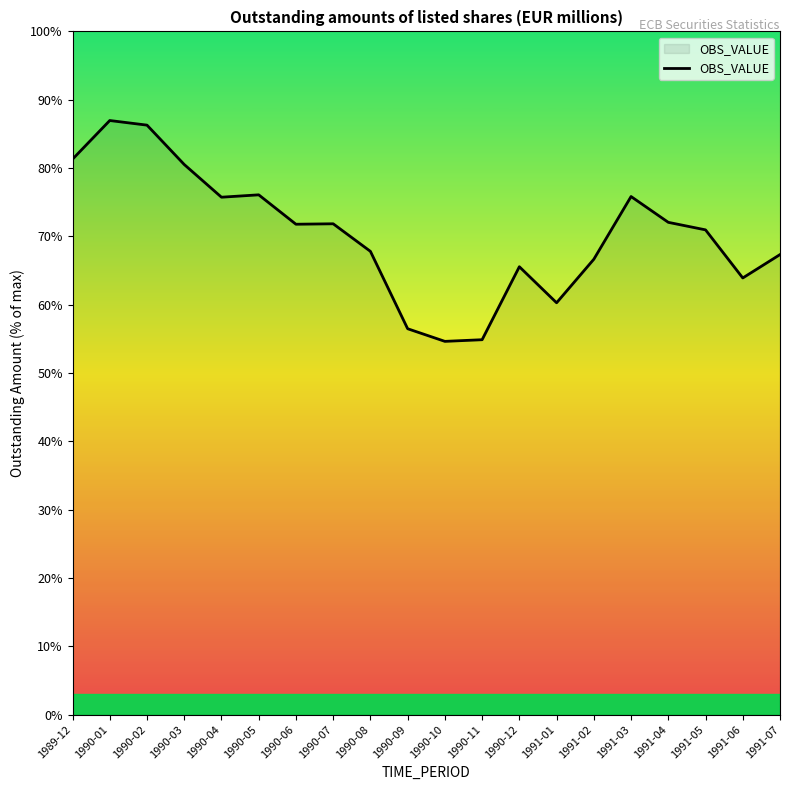

Does the chart have visible grid lines?

No